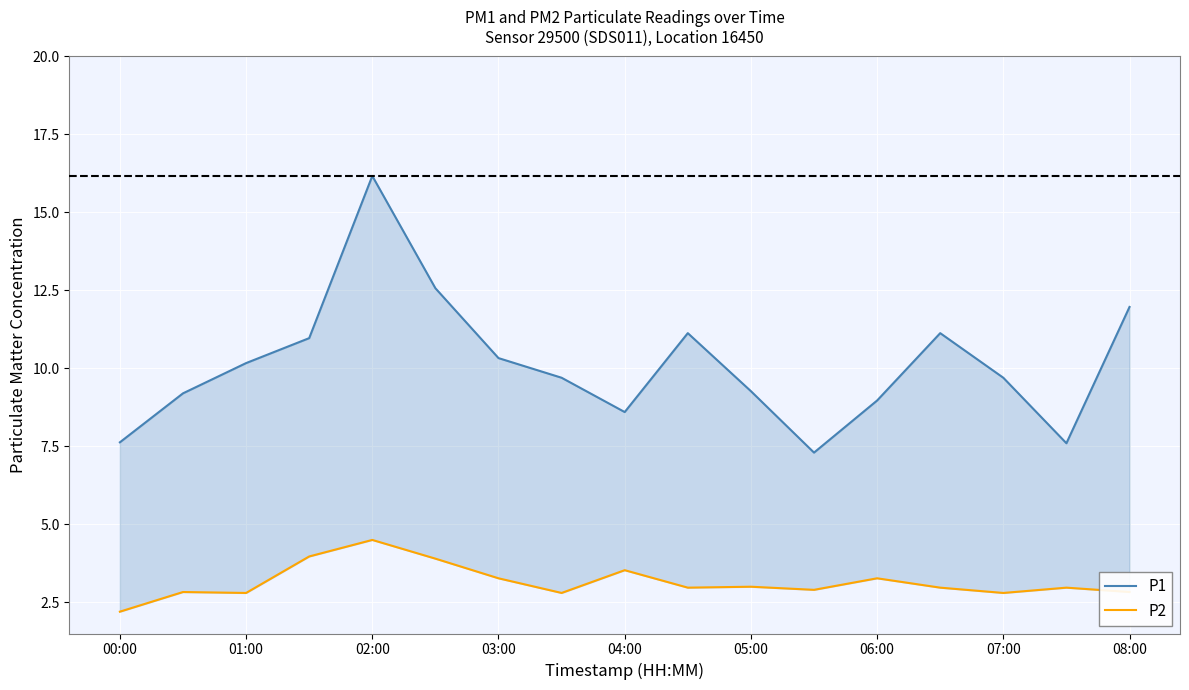

Does the chart display data point markers on the line(s)?

No